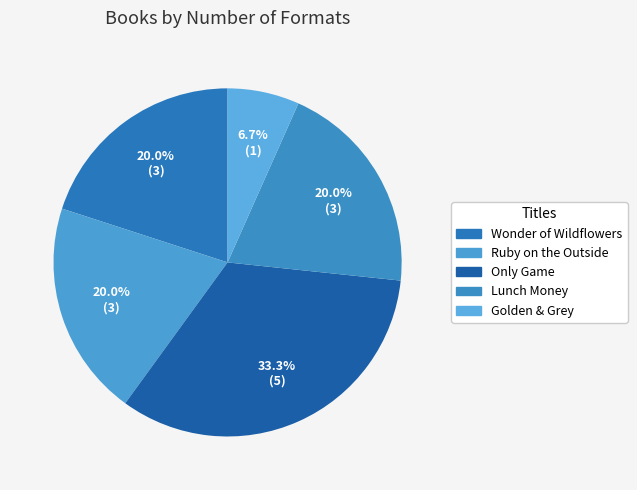

What is the ratio of the value at Wonder of Wildflowers to the value at Lunch Money?

1.0